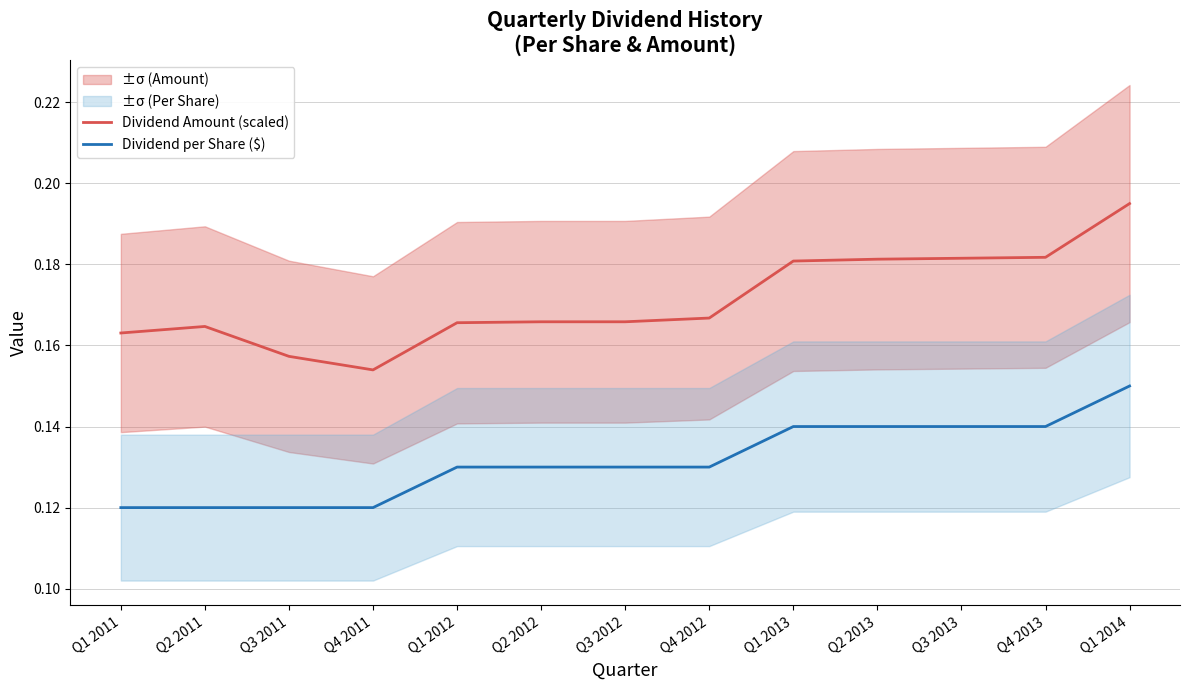

True or false: Dividend per Share ($) and Dividend Amount (scaled) intersect in this chart.

False